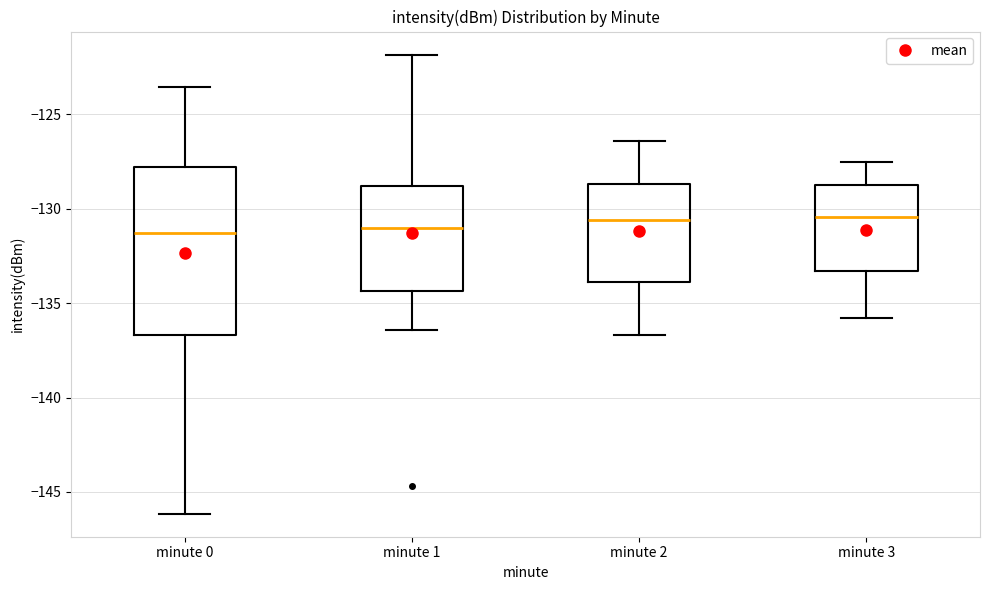

Which box is the tallest, from its lower edge to its upper edge?

minute 0